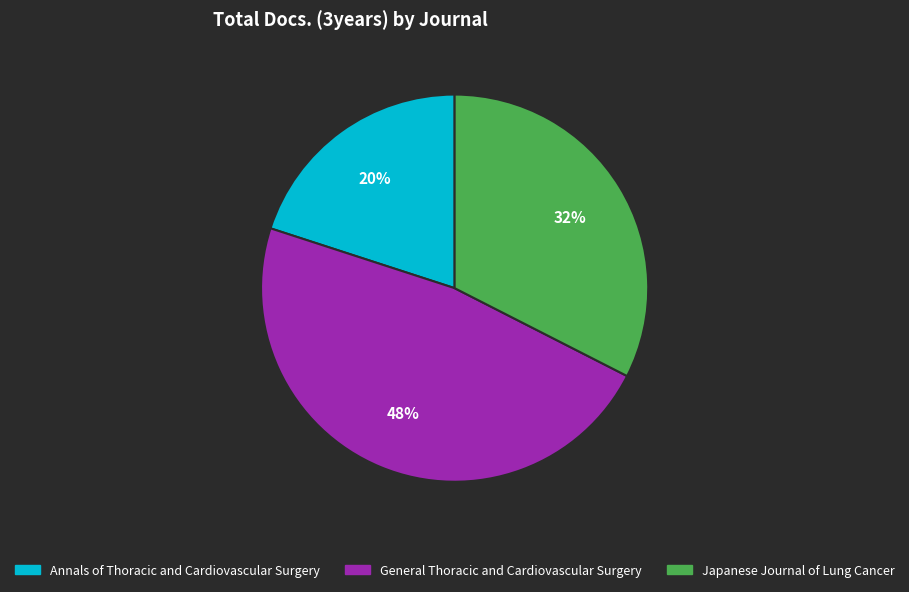

How many segments does this pie chart have?

3